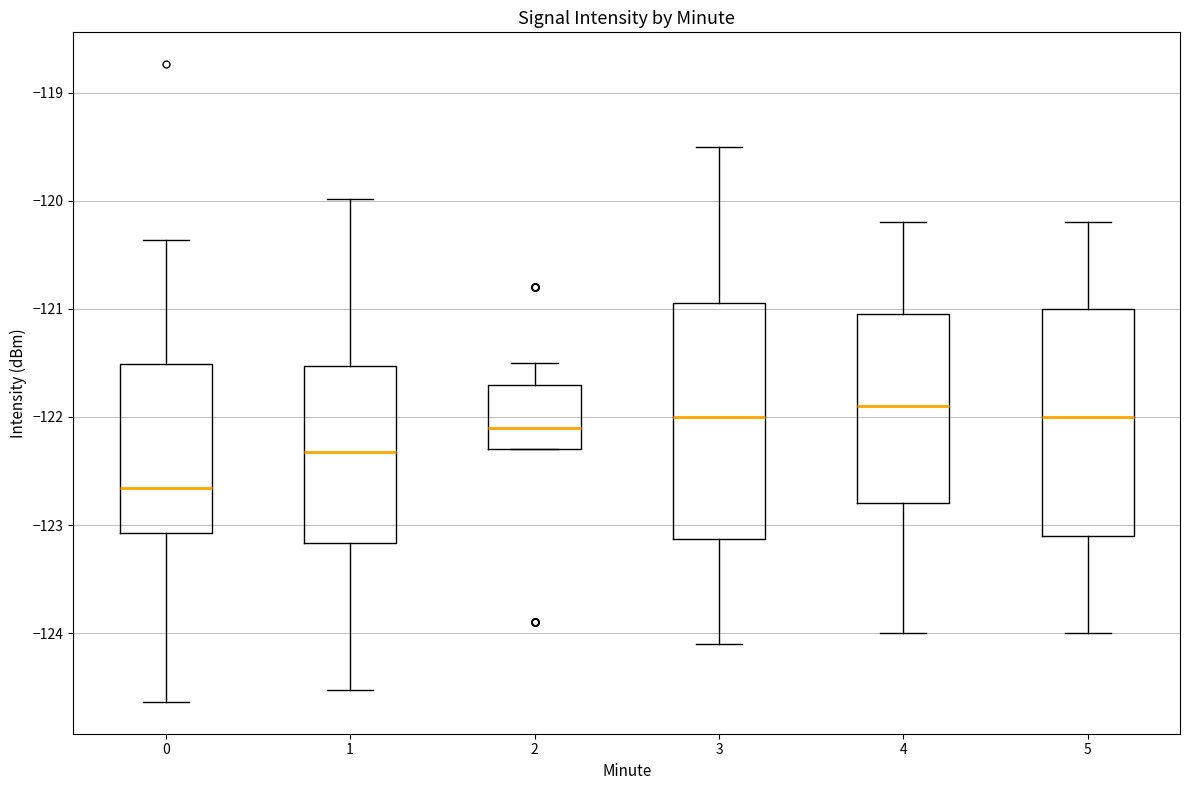

Reading left to right, transcribe this box plot: for each box, give where its median line is, the range the box spans, and where its two whiskers end, as read against the y-axis. The values are not printed on the chart, so give them approximately, as read against the axis.

0: median -122.7, box -123.1 to -121.5, whiskers -124.6 to -120.4
1: median -122.3, box -123.2 to -121.5, whiskers -124.5 to -120.0
2: median -122.1, box -122.3 to -121.7, whiskers -122.3 to -121.5
3: median -122.0, box -123.1 to -120.9, whiskers -124.1 to -119.5
4: median -121.9, box -122.8 to -121.0, whiskers -124.0 to -120.2
5: median -122.0, box -123.1 to -121.0, whiskers -124.0 to -120.2